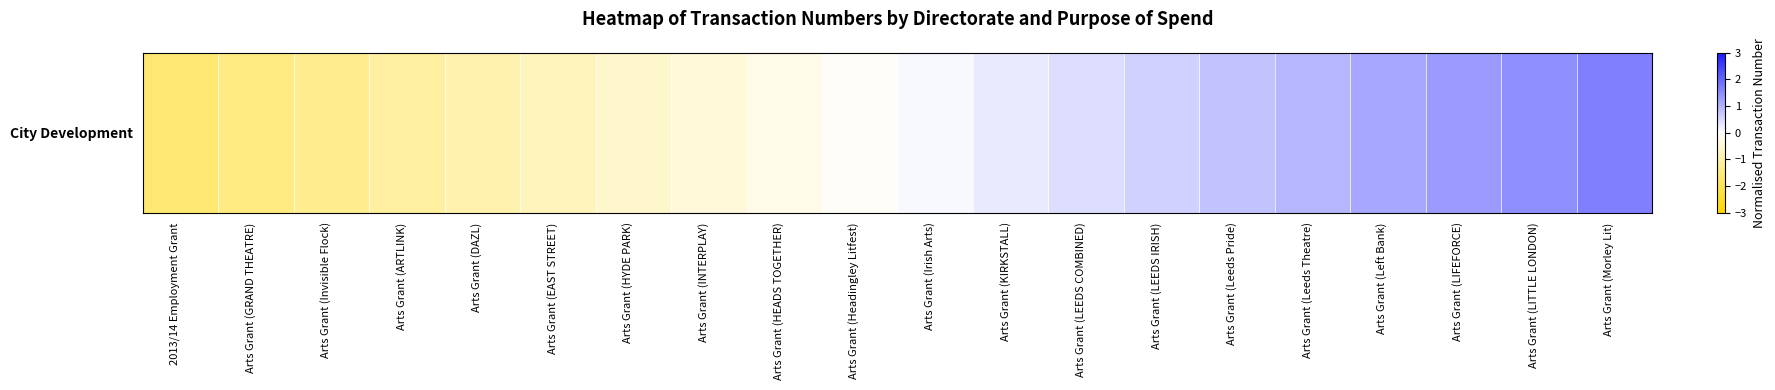

True or false: the data shows -2.2 at 2013/14 Employment Grant.

False